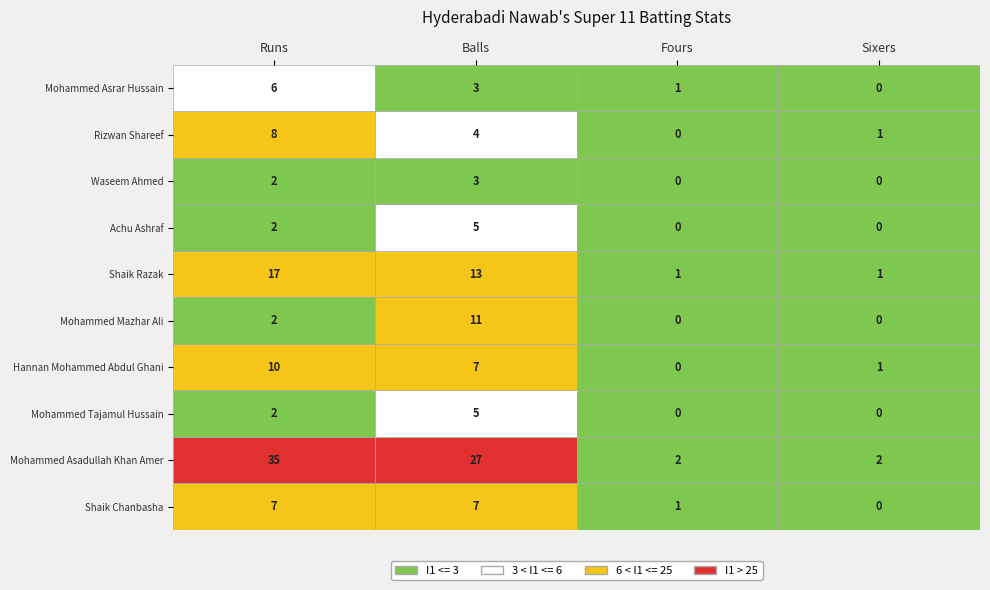

Reading left to right, what are all the values shown in this chart?

Shaik Chanbasha: 7	7	1	0
Mohammed Asadullah Khan Amer: 35	27	2	2
Mohammed Tajamul Hussain: 2	5	0	0
Hannan Mohammed Abdul Ghani: 10	7	0	1
Mohammed Mazhar Ali: 2	11	0	0
Shaik Razak: 17	13	1	1
Achu Ashraf: 2	5	0	0
Waseem Ahmed: 2	3	0	0
Rizwan Shareef: 8	4	0	1
Mohammed Asrar Hussain: 6	3	1	0